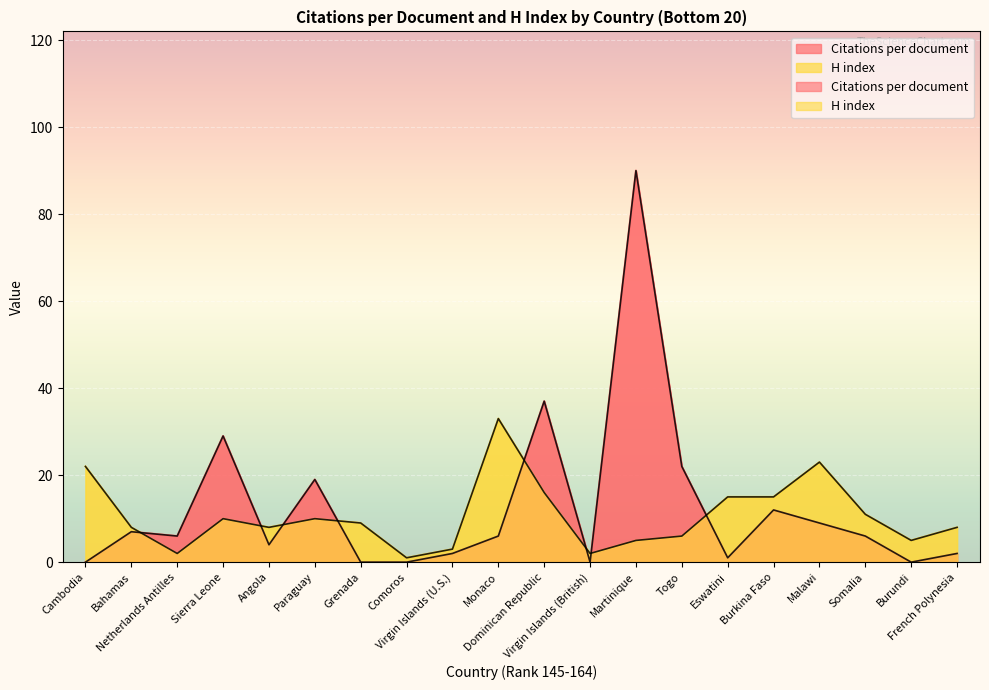

Is the value of H index at Grenada greater than the value of Citations per document at Angola?

Yes